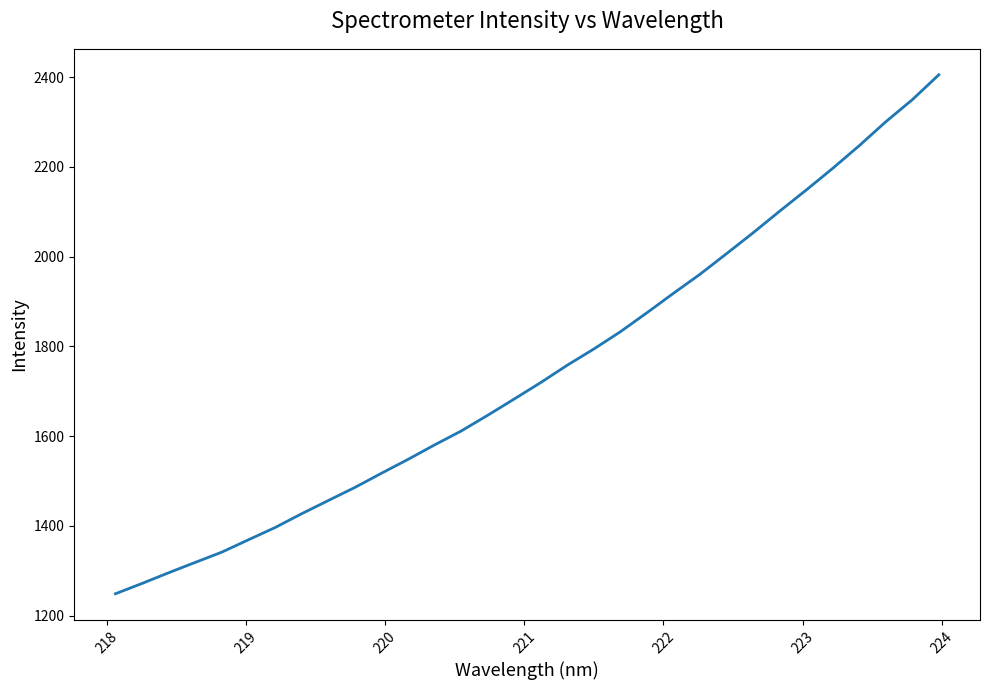

What is the sum of all values?

55858.0